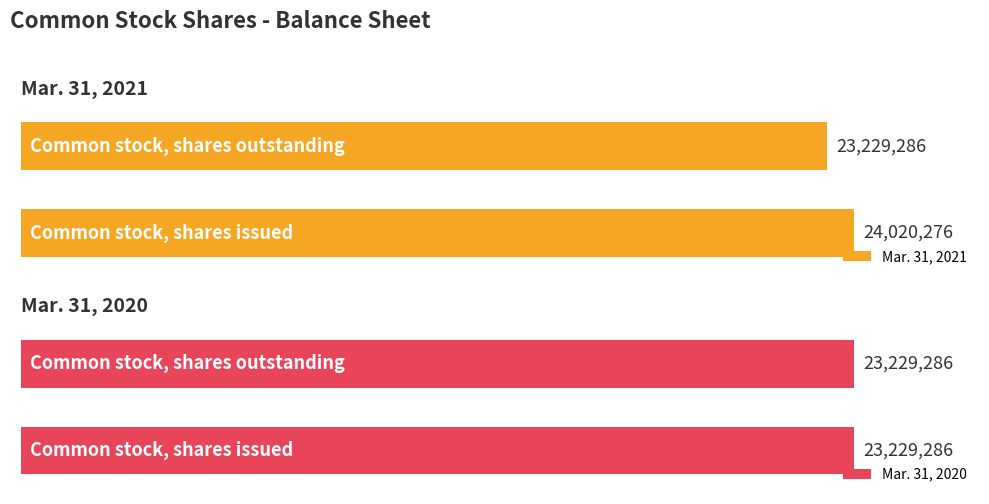

Which series has the largest total across all categories?

Mar. 31, 2021